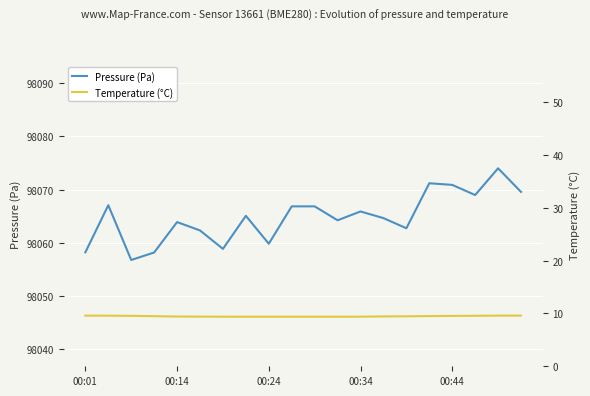

Rank the series by their maximum value, from lowest to highest.

Temperature (°C), Pressure (Pa)